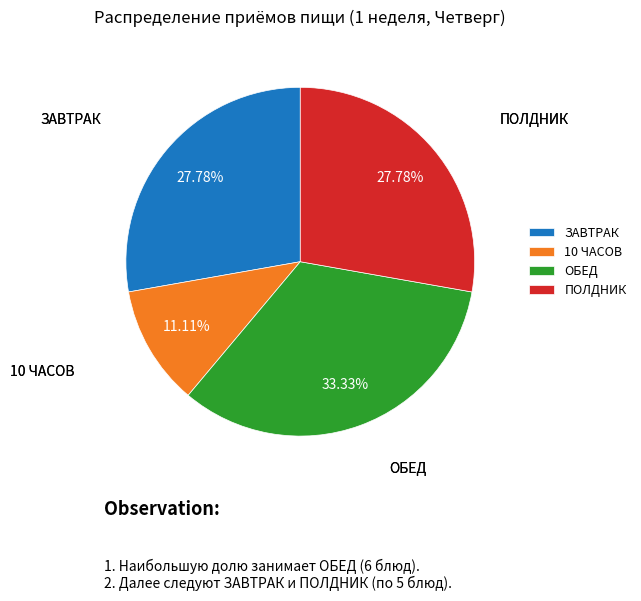

Is ЗАВТРАК the majority of the pie?

No